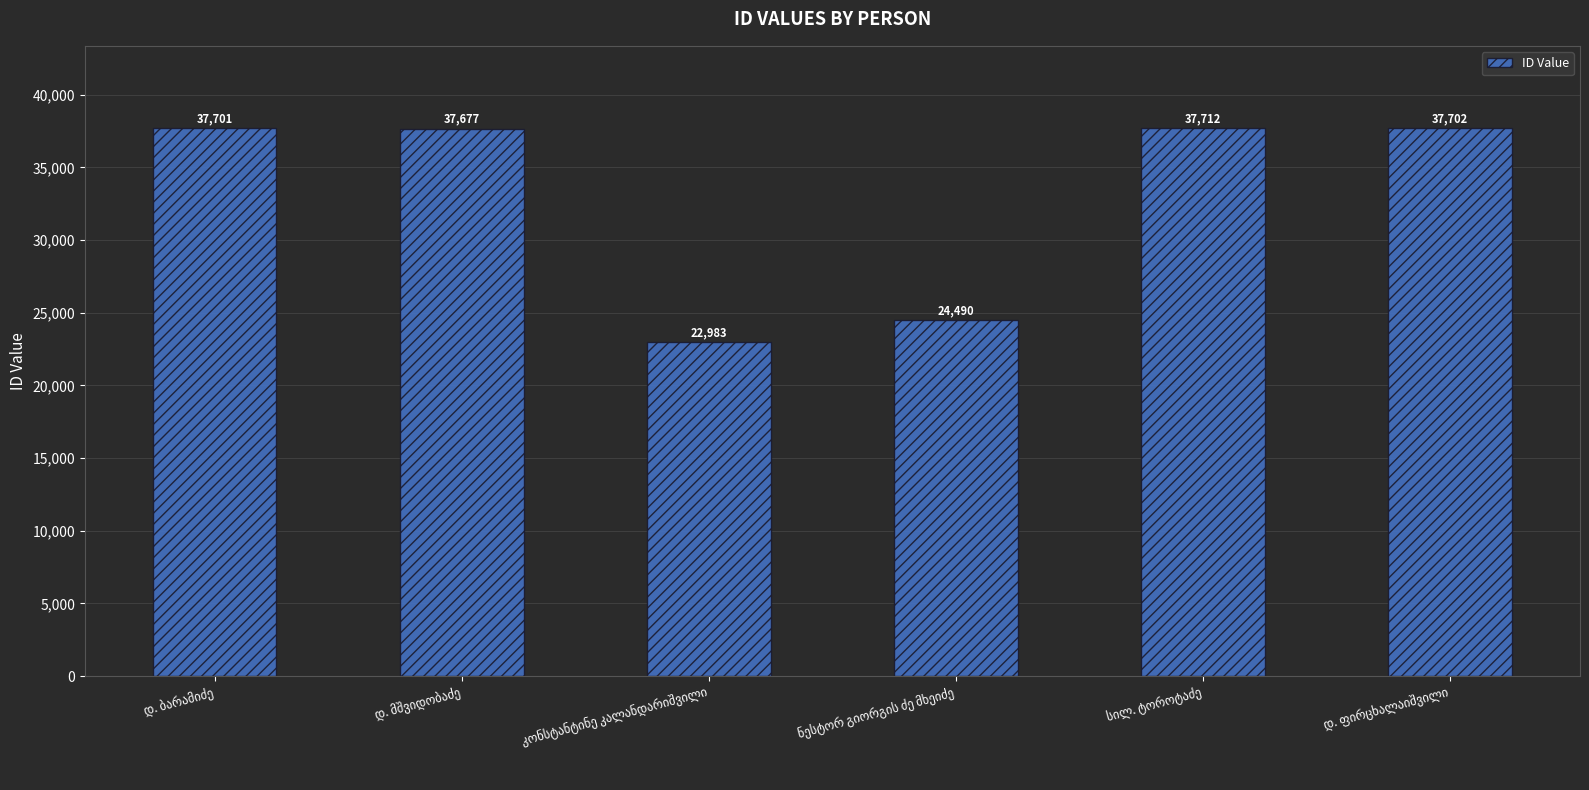

What is the difference between the second highest and minimum values?

14719